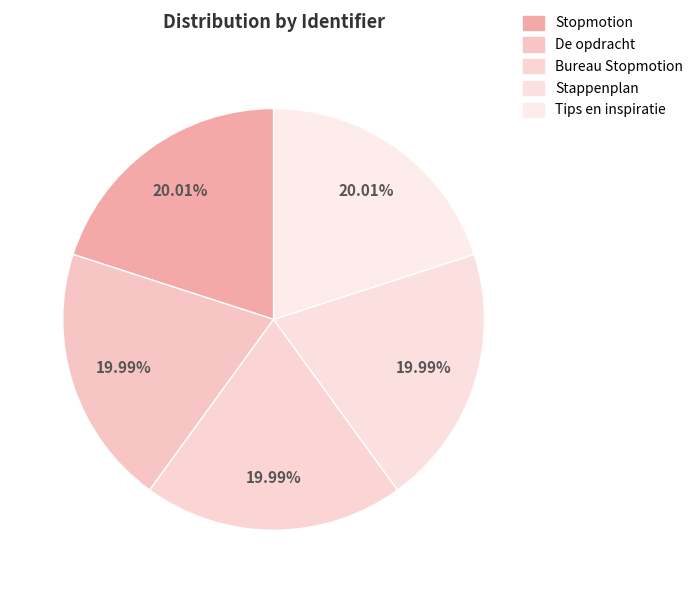

Count the number of slices in the pie.

5